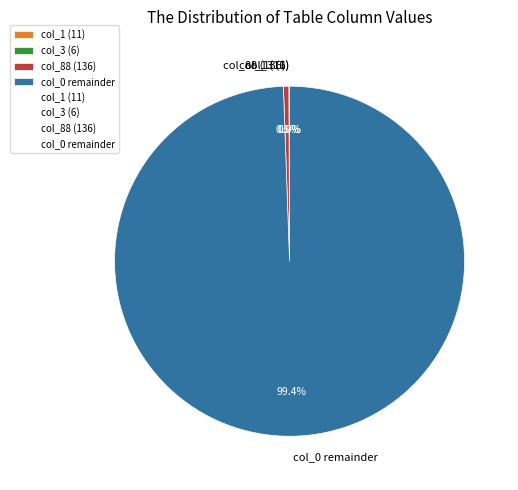

Does col_0 remainder represent more than half of the total?

Yes